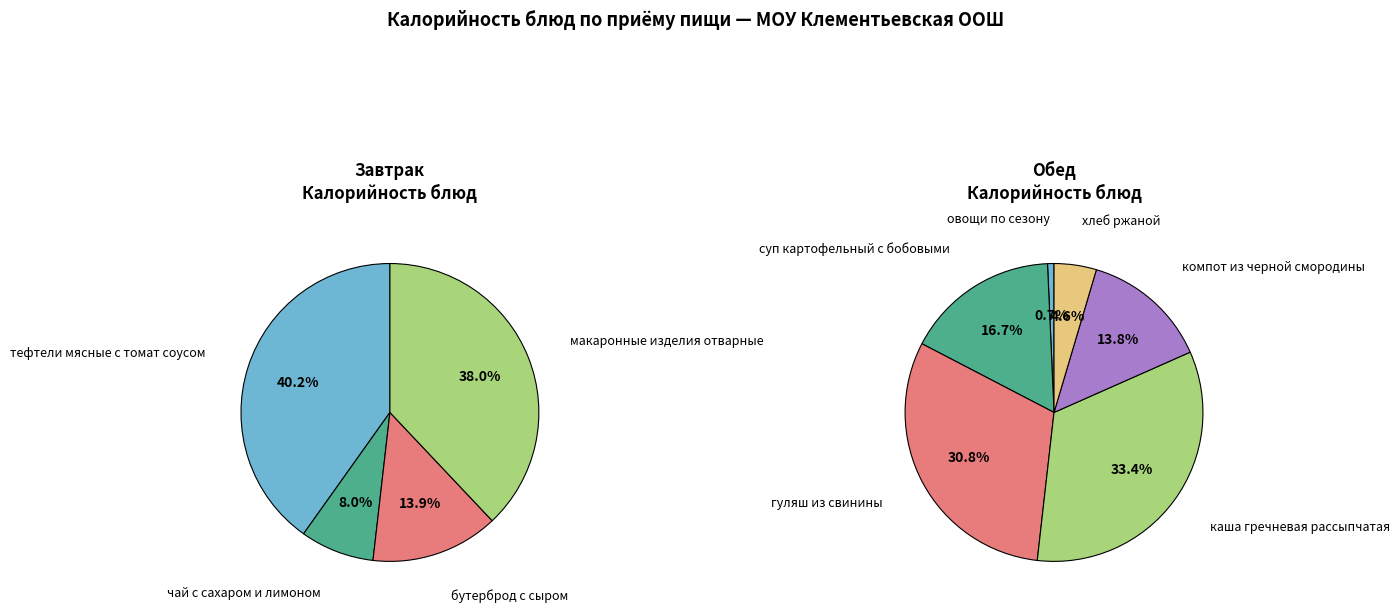

Rank the categories by value from lowest to highest.

овощи по сезону, хлеб ржаной, чай с сахаром и лимоном, бутерброд с сыром, компот из черной смородины, суп картофельный с бобовыми, макаронные изделия отварные, гуляш из свинины, тефтели мясные с томат соусом, каша гречневая рассыпчатая